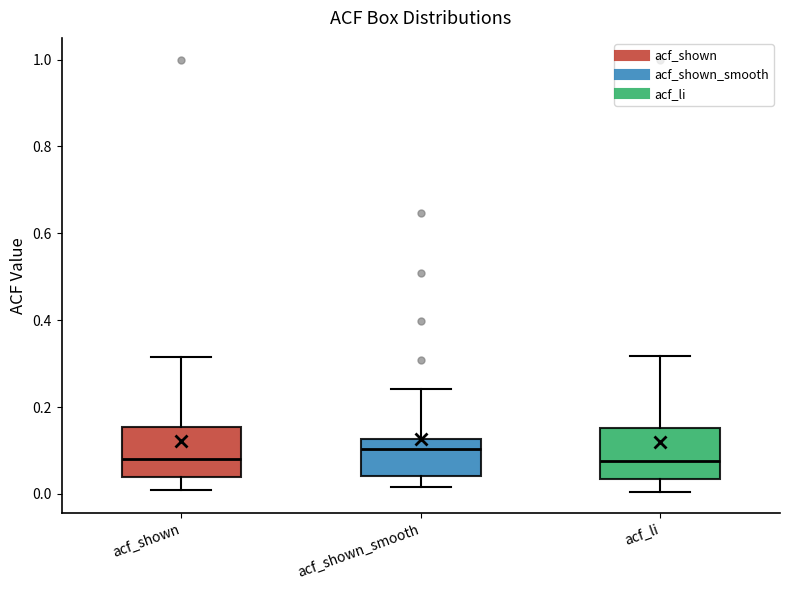

Reading left to right, transcribe this box plot: for each box, give where its median line is, the range the box spans, and where its two whiskers end, as read against the y-axis. The values are not printed on the chart, so give them approximately, as read against the axis.

acf_shown: median 0.08, box 0.04 to 0.16, whiskers 0.00 to 0.32
acf_shown_smooth: median 0.10, box 0.04 to 0.12, whiskers 0.02 to 0.24
acf_li: median 0.08, box 0.04 to 0.16, whiskers 0.00 to 0.32